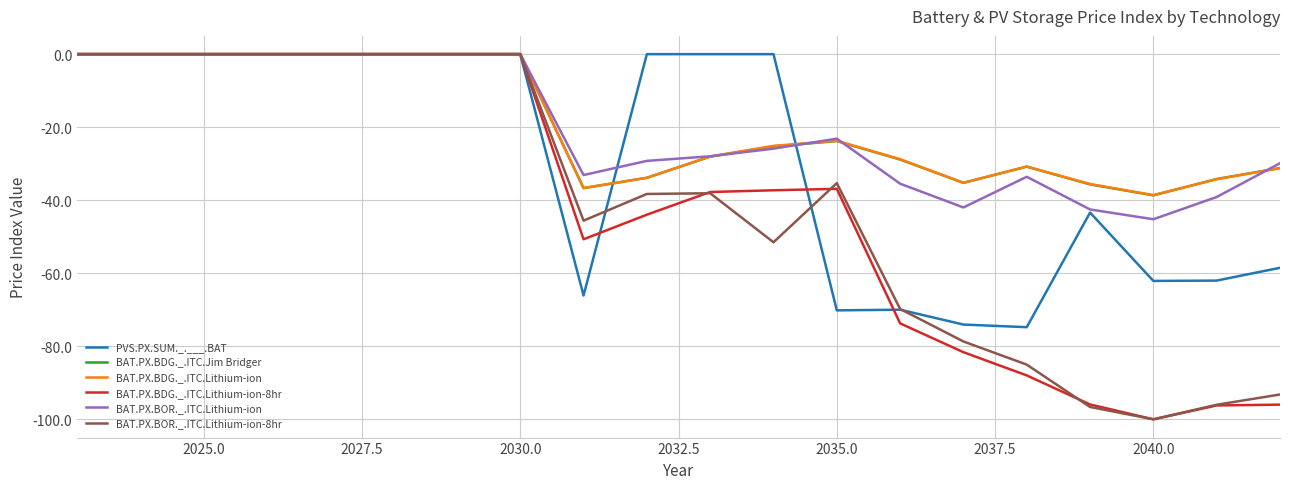

What is the lowest value of the BAT.PX.BOR._.ITC.Lithium-ion series?

-45.2